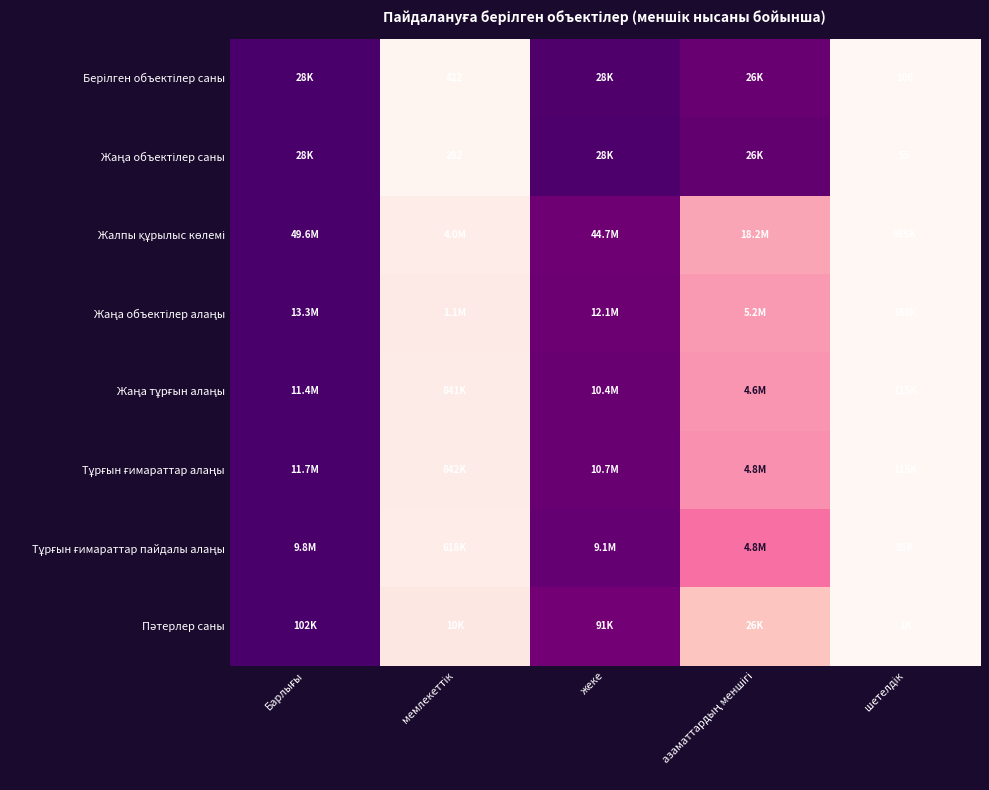

How many data points does each series have?

5